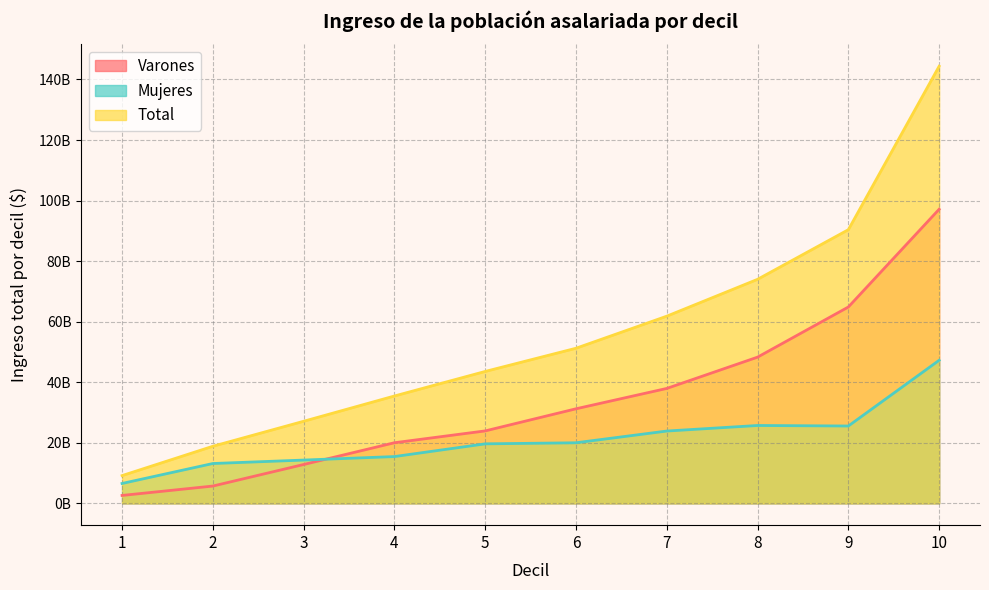

Is it true that Mujeres equals 6554686100 at 1?

True